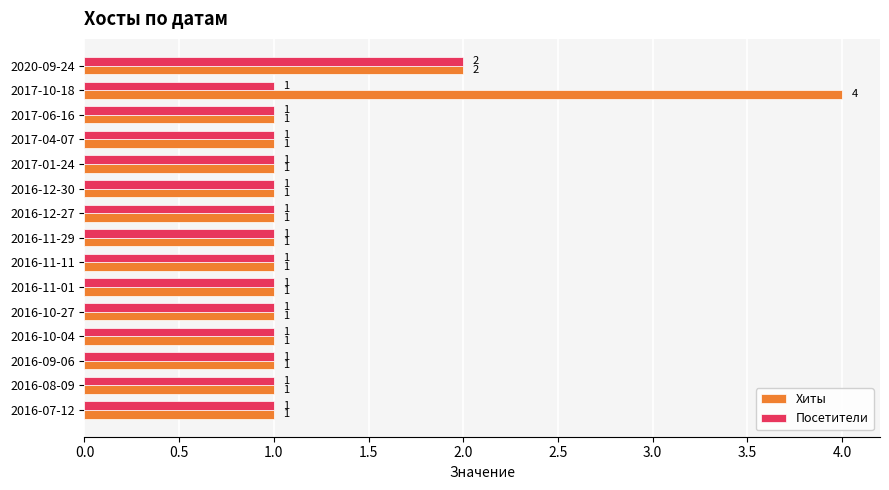

What is the lowest value of the Посетители series?

1